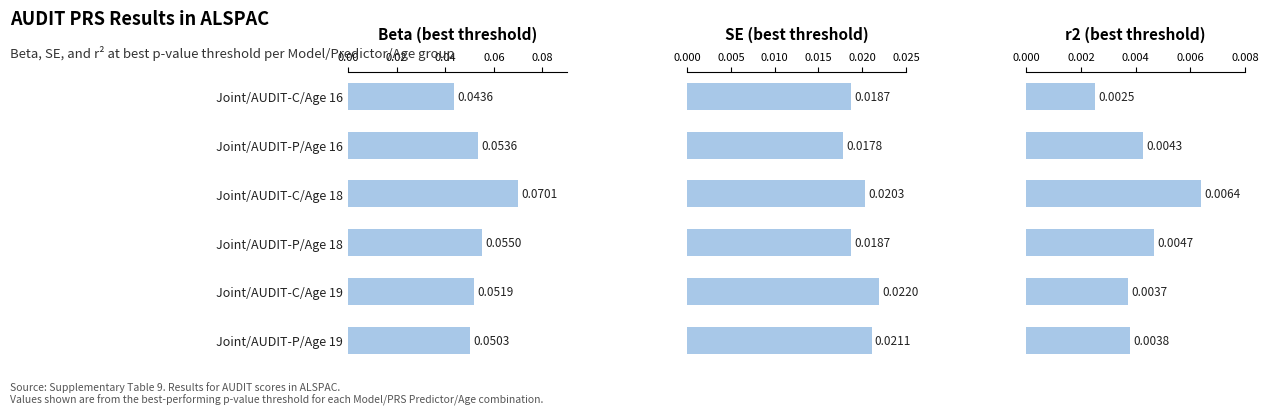

Are the bars grouped side by side (vs. stacked)?

Yes